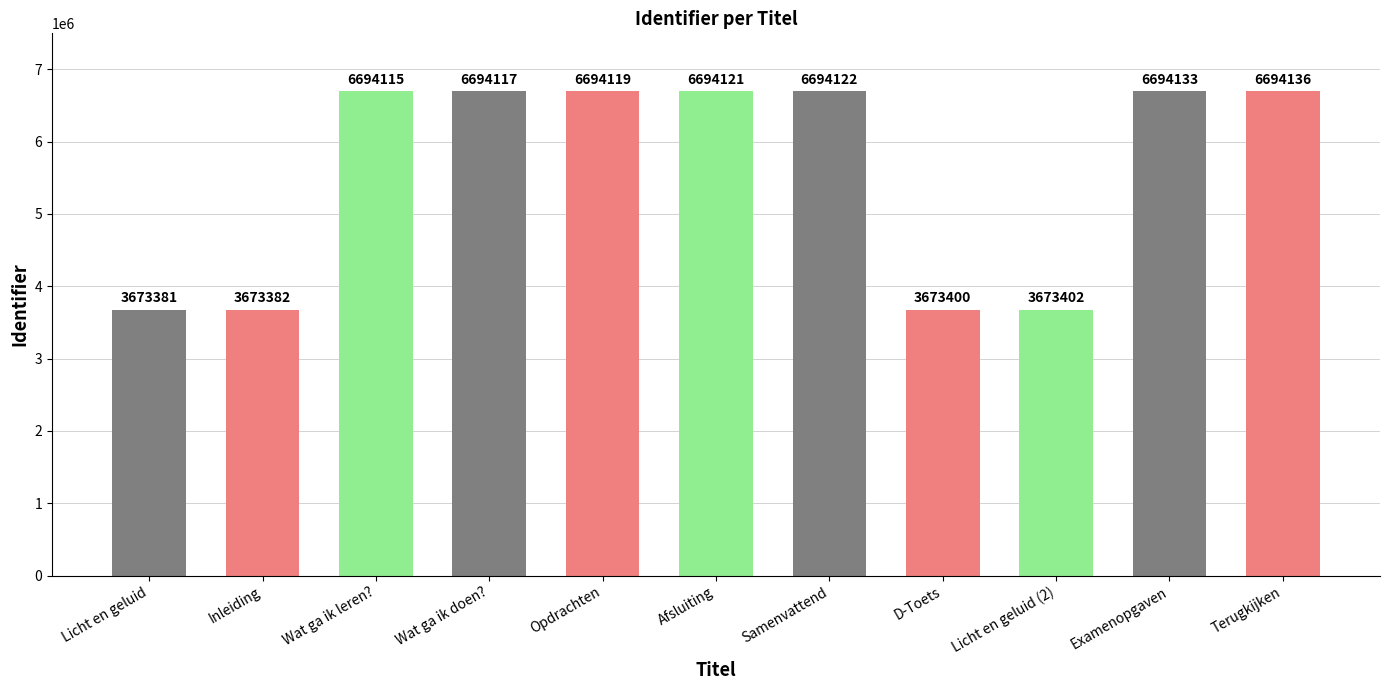

True or false: the data shows 6694133 at Examenopgaven.

True